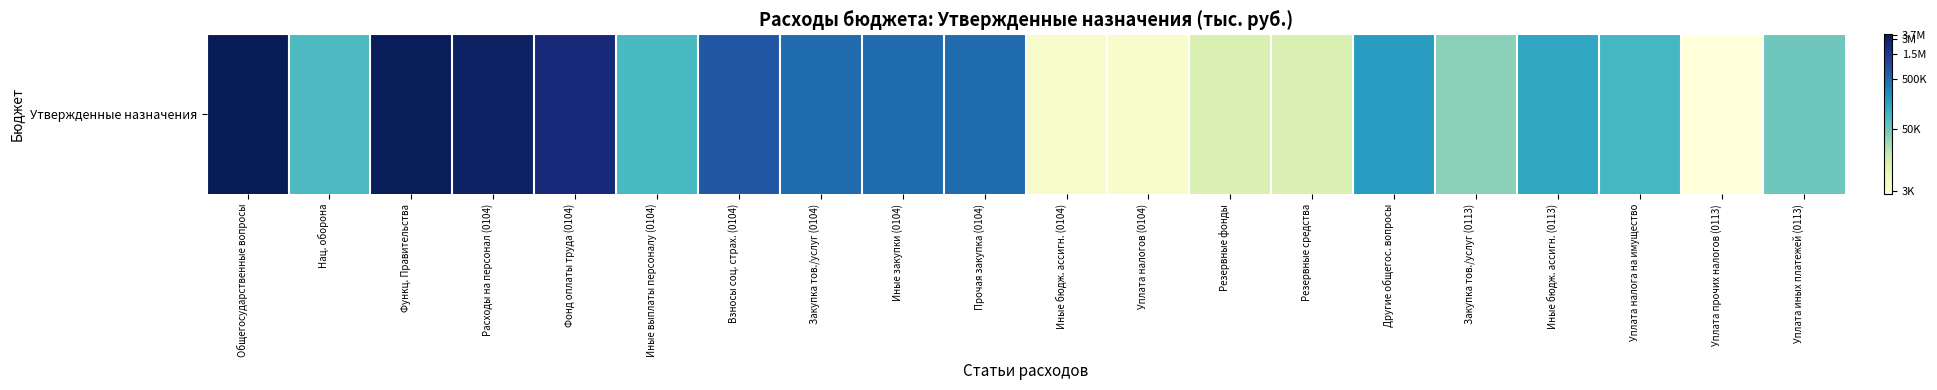

The value at Уплата иных платежей (0113) is 10.8. True or false?

True